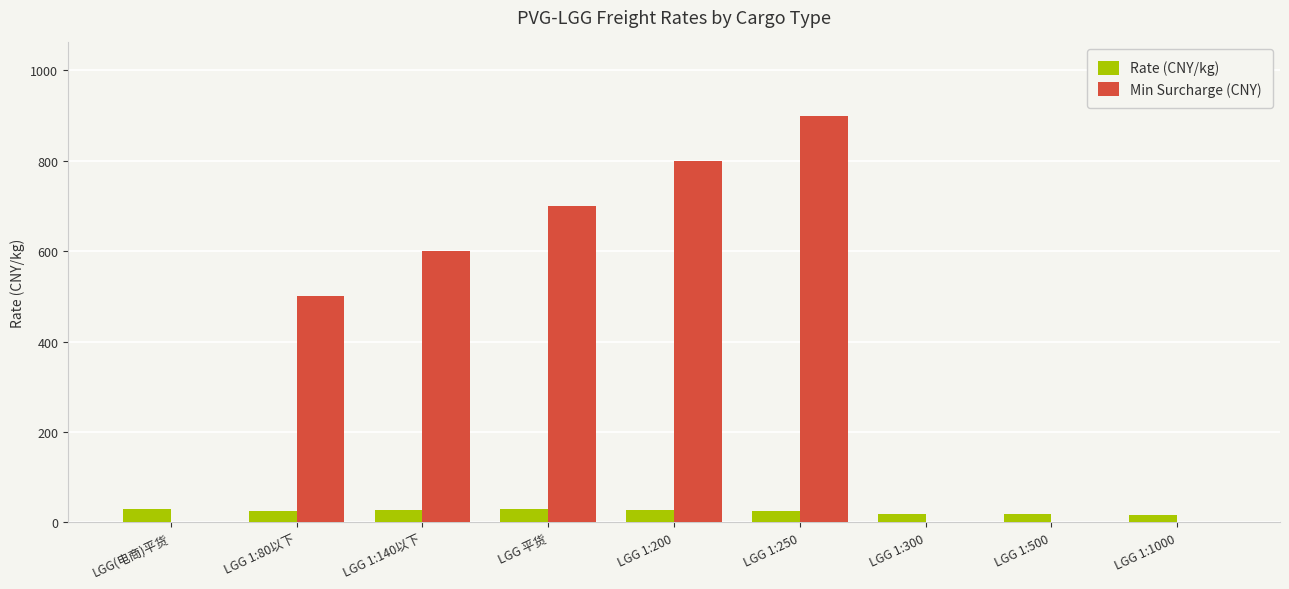

How many categories are shown in the chart?

9